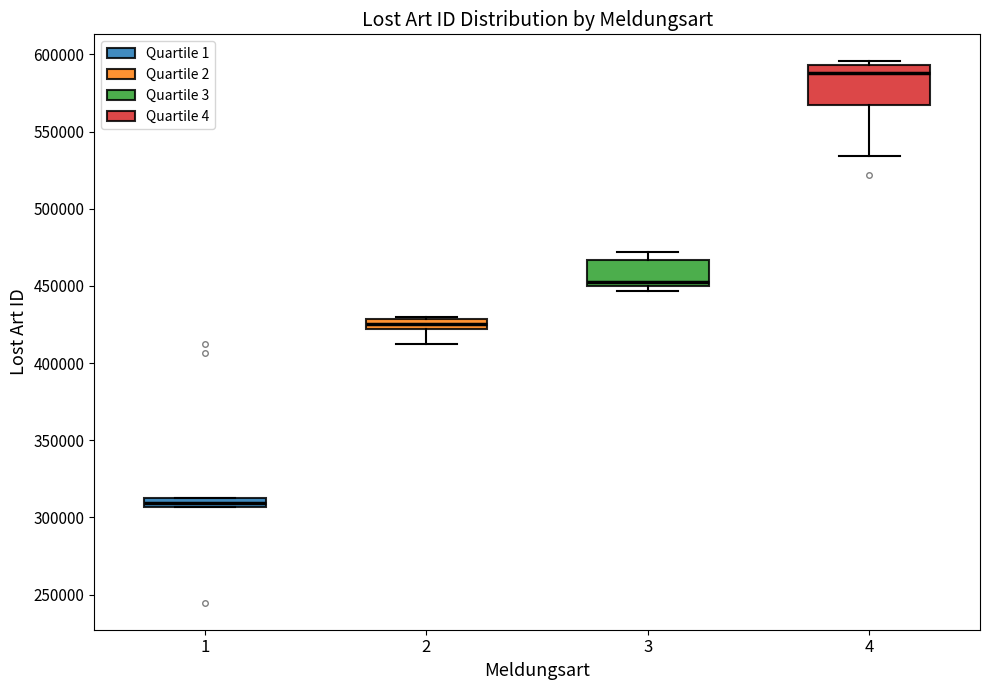

Which box's median line is the highest?

4